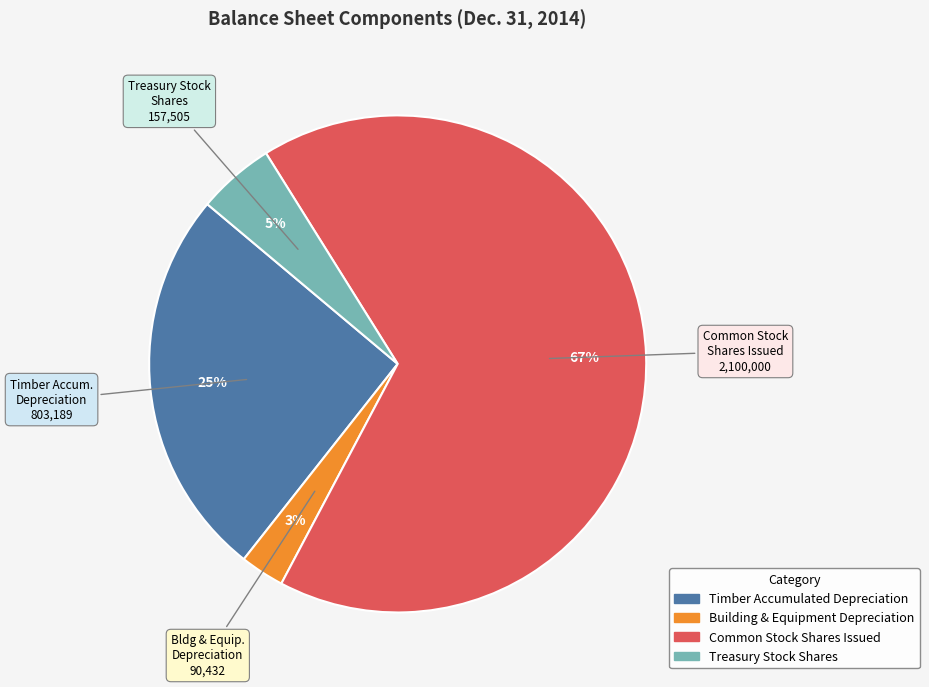

Is it true that Timber Accumulated Depreciation is 25% of the pie?

True